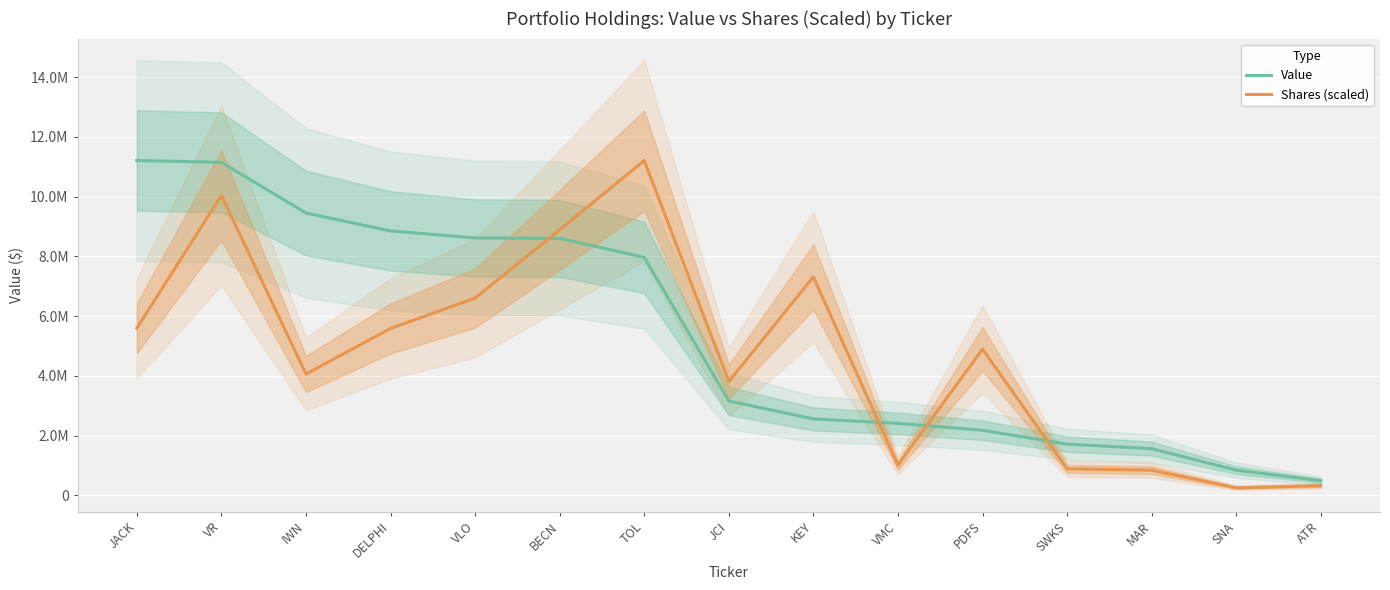

Count the number of data series in this chart.

2